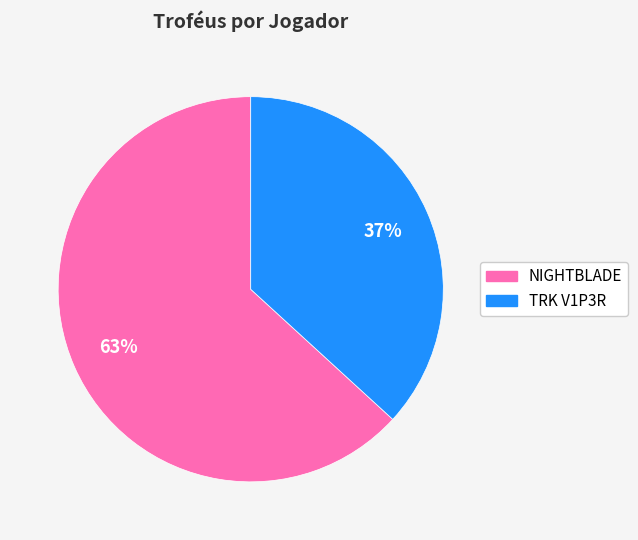

True or false: TRK V1P3R accounts for 45% of the total.

False